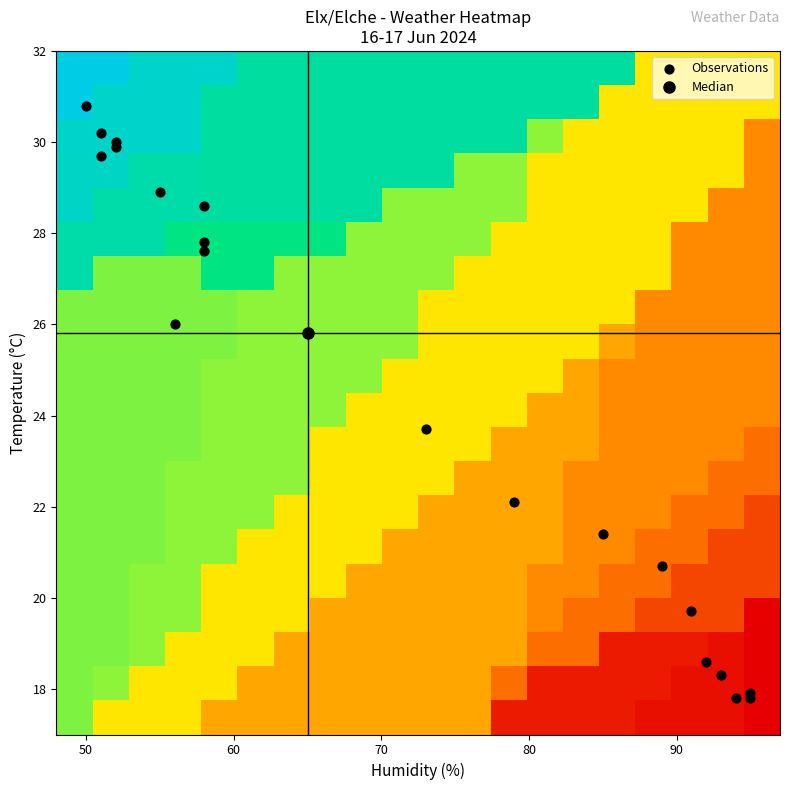

How many data points does each series have?

21